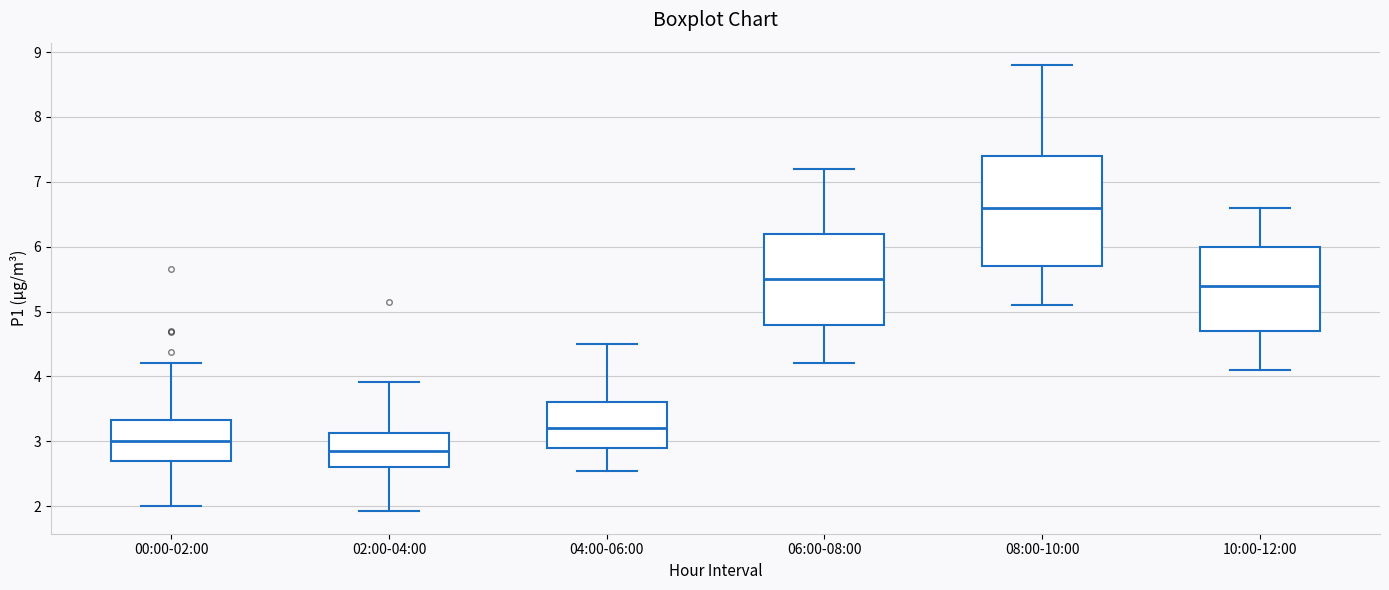

Reading left to right, transcribe this box plot: for each box, give where its median line is, the range the box spans, and where its two whiskers end, as read against the y-axis. The values are not printed on the chart, so give them approximately, as read against the axis.

00:00-02:00: median 3.0, box 2.7 to 3.3, whiskers 2.0 to 4.2
02:00-04:00: median 2.9, box 2.6 to 3.1, whiskers 1.9 to 3.9
04:00-06:00: median 3.2, box 2.9 to 3.6, whiskers 2.6 to 4.5
06:00-08:00: median 5.5, box 4.8 to 6.2, whiskers 4.2 to 7.2
08:00-10:00: median 6.6, box 5.7 to 7.4, whiskers 5.1 to 8.8
10:00-12:00: median 5.4, box 4.7 to 6.0, whiskers 4.1 to 6.6